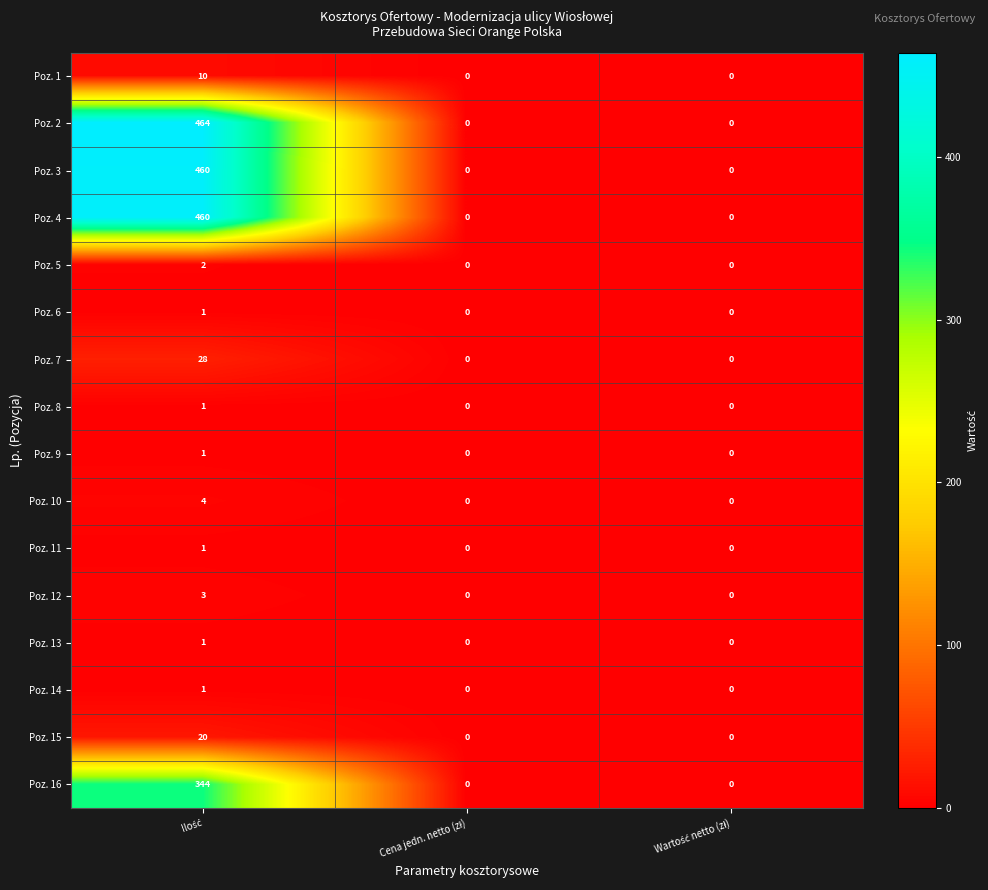

At how many categories does at least one series exceed 283?

1